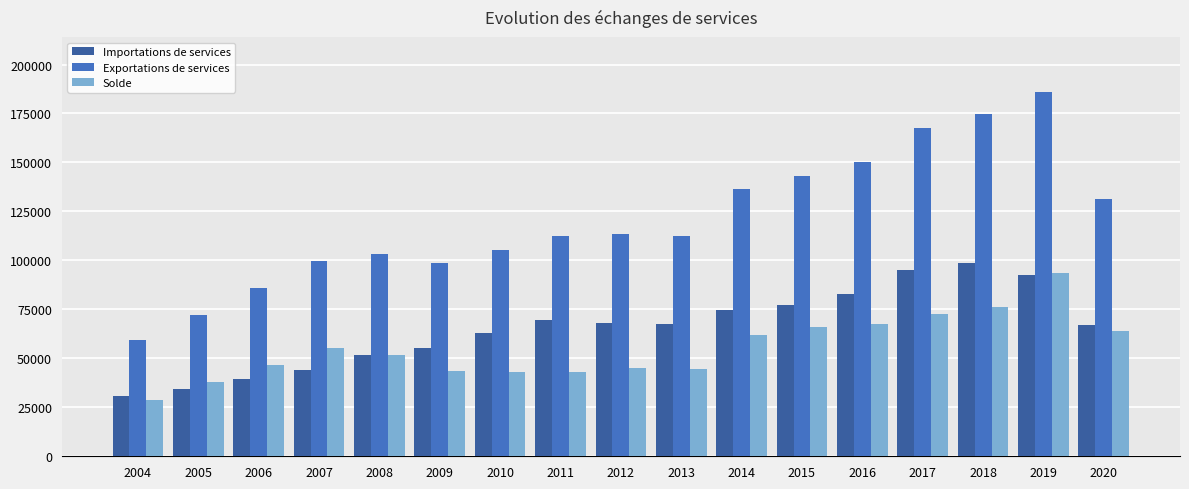

How many categories are shown in the chart?

17